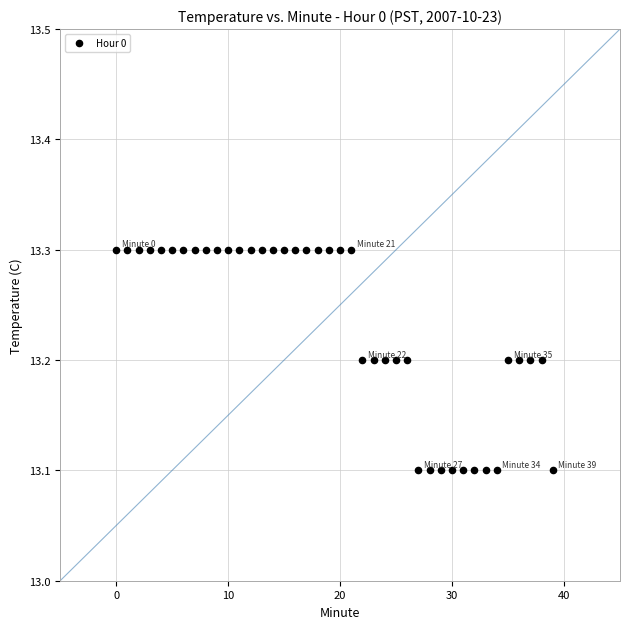

How many points are shown in the scatter plot?

40